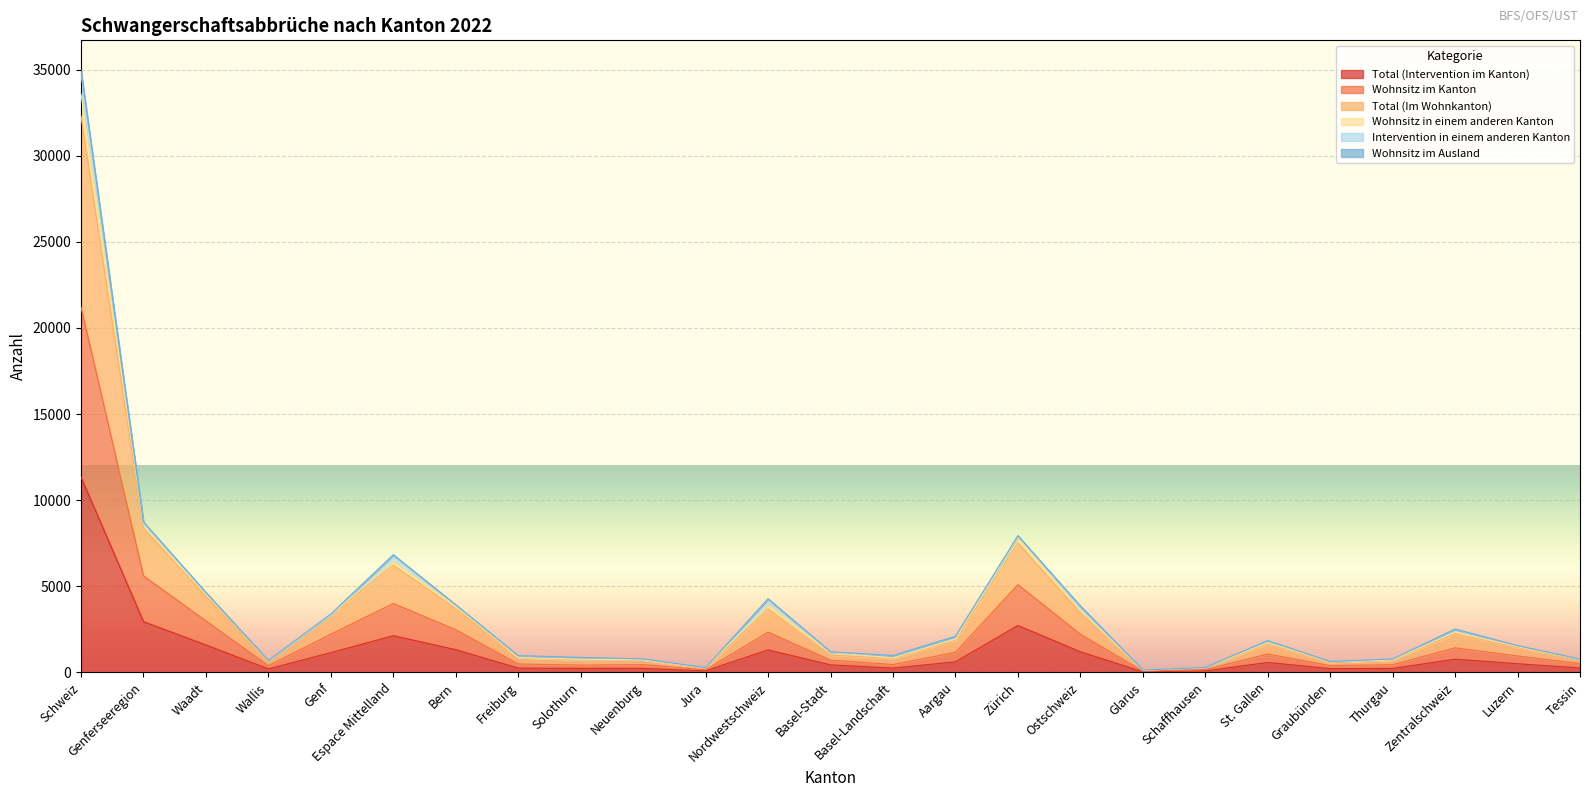

How many interior local valleys does the Wohnsitz im Kanton series have?

6